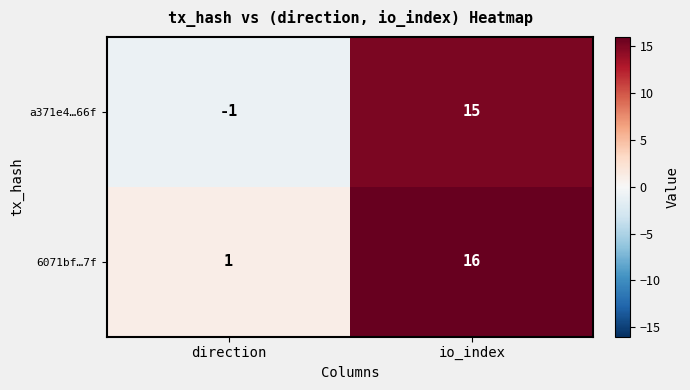

Count the number of data series in this chart.

2